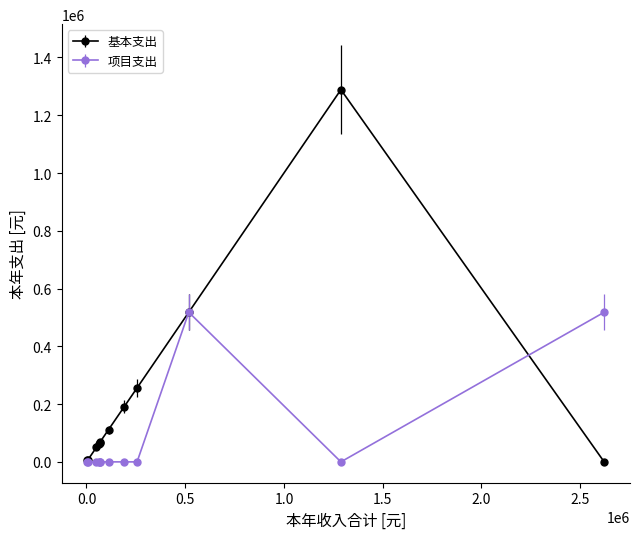

Which series has the largest total across all categories?

基本支出